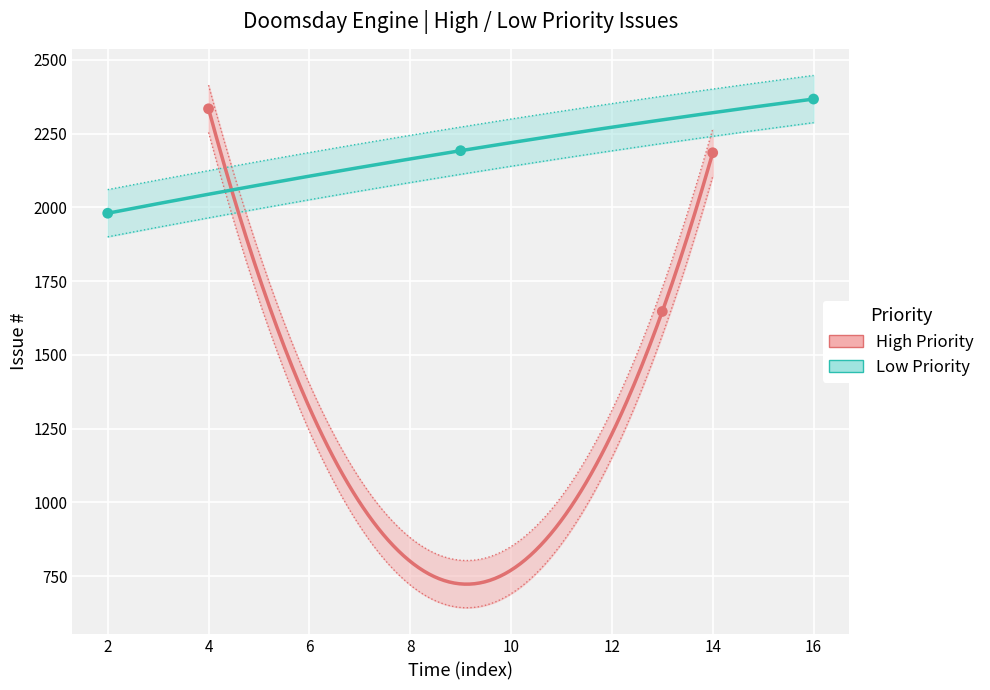

Is the value of Low Priority at 2019-11-29 greater than the value of High Priority at 2019-11-29?

Yes